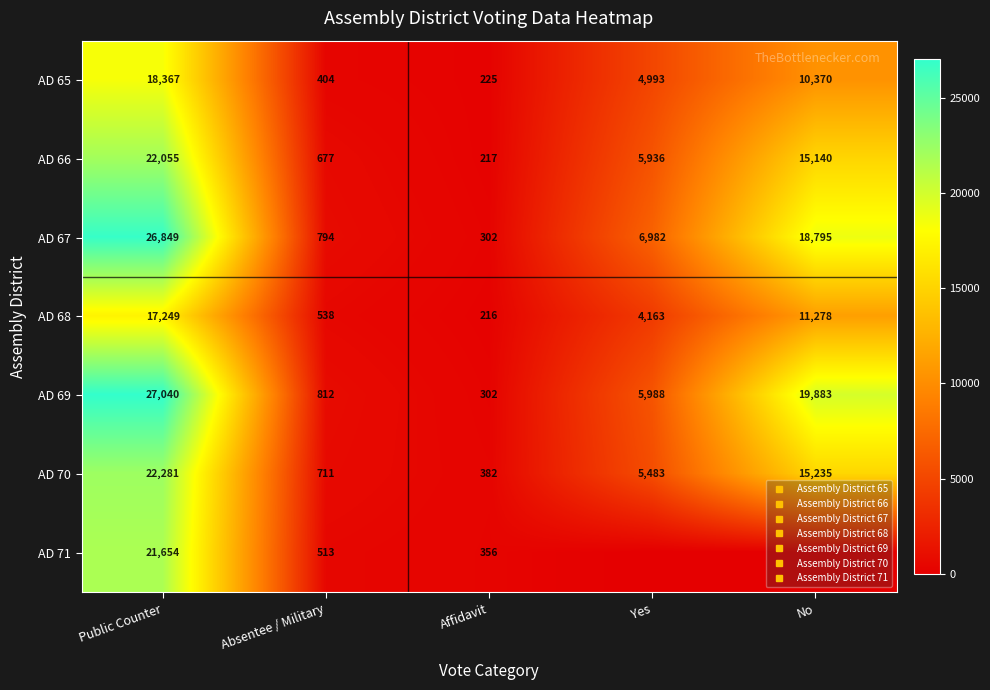

How many values in the AD 66 series are below 5936?

2